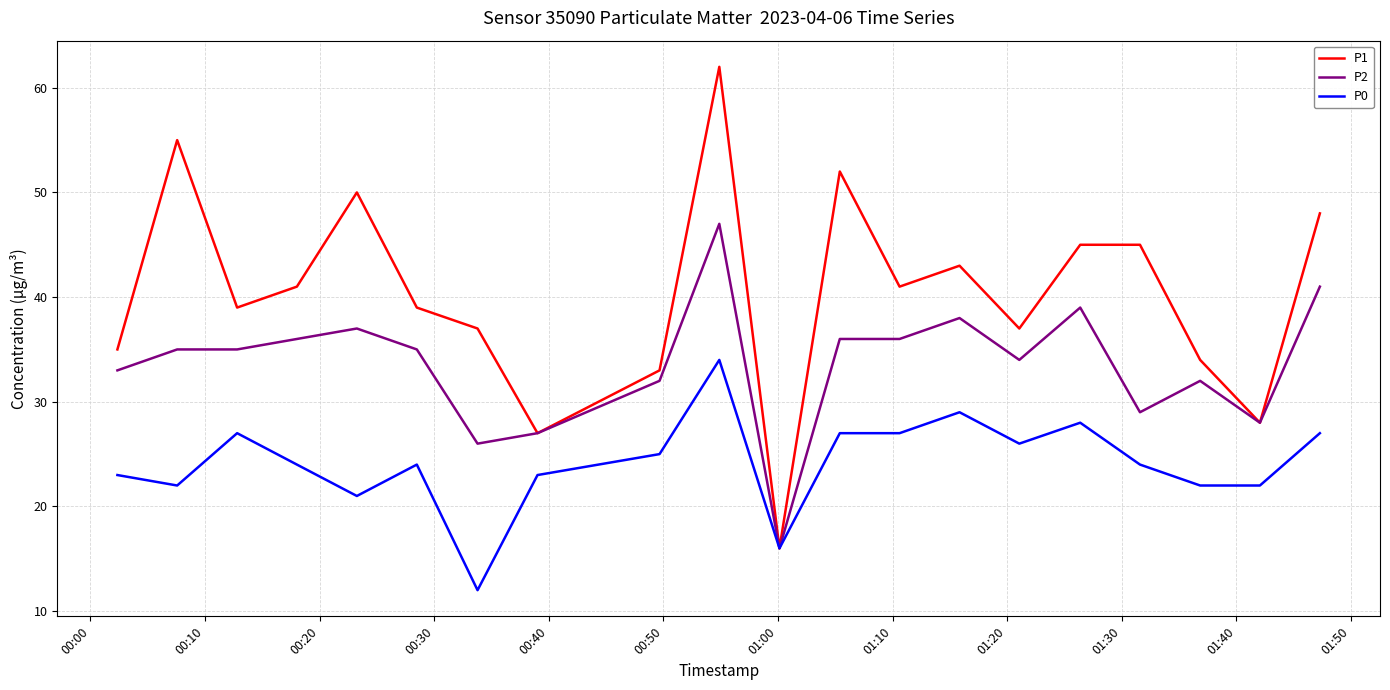

Which series has the largest range (max minus min)?

P1